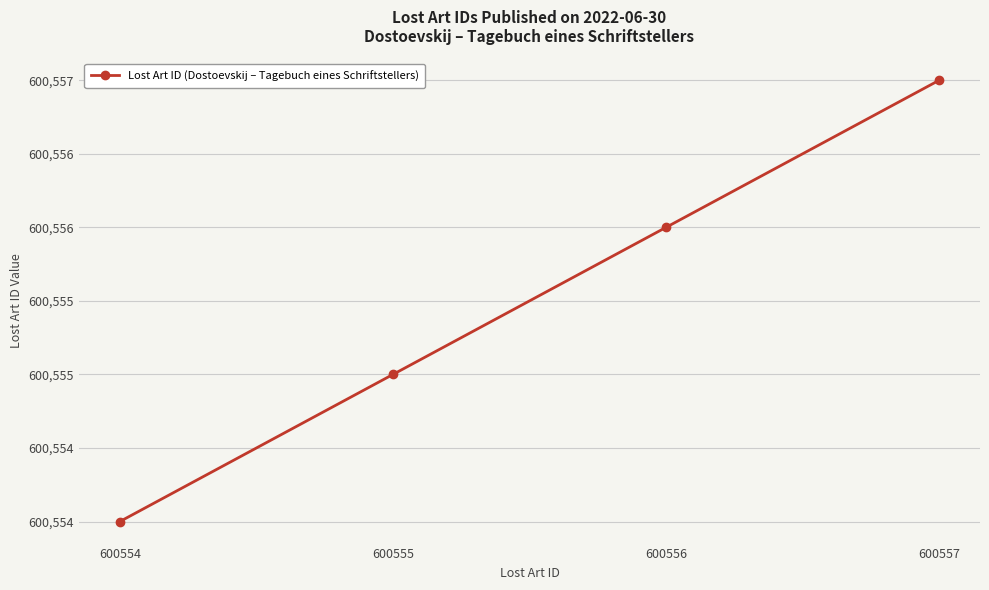

Reading left to right, what are all the values shown in this chart?

600554	600555	600556	600557